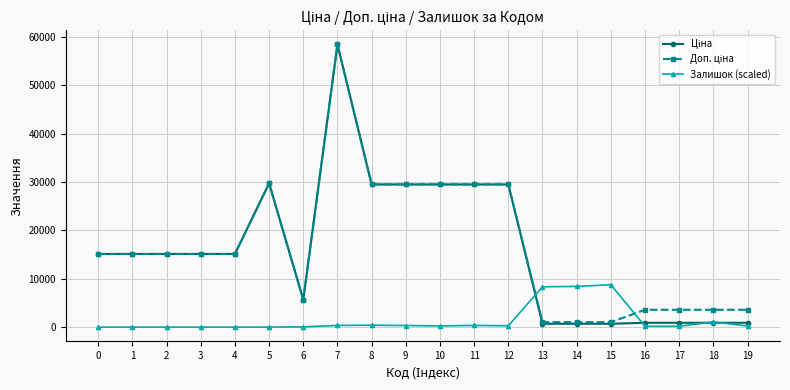

What is the difference between the highest and lowest values at 1?

15120.0